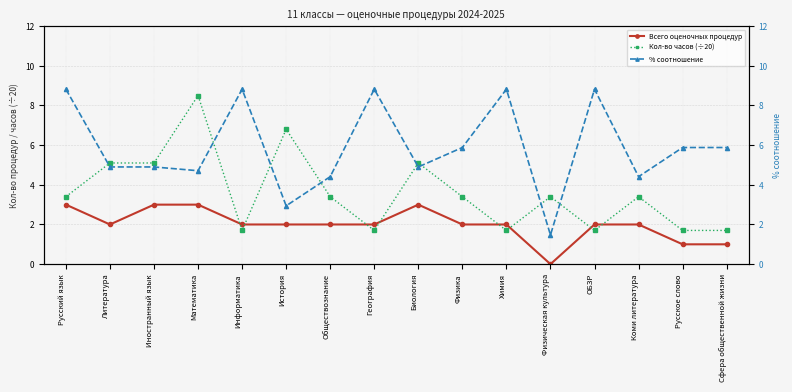

The value of % соотношение at Математика is 7.3. True or false?

False